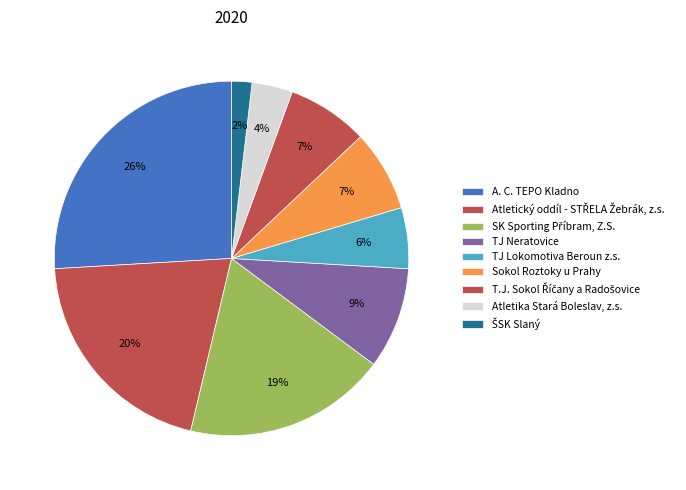

Is it true that A. C. TEPO Kladno is 26% of the pie?

True